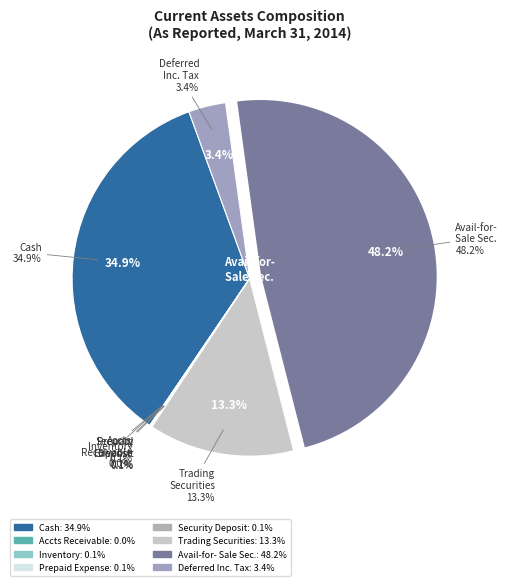

What percentage is the Available-for-sale securities slice, to the nearest percent?

48%